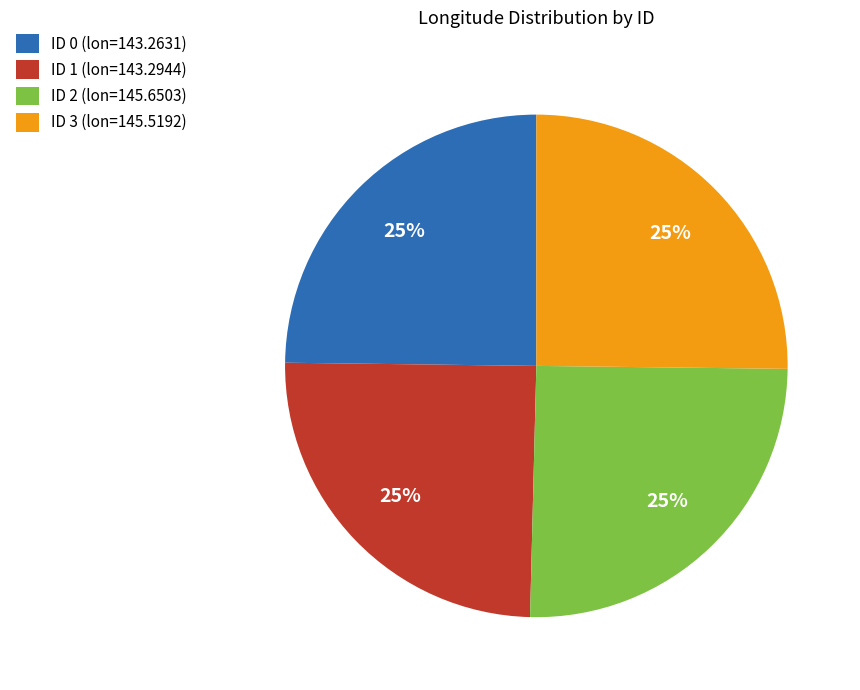

True or false: ID 3 (lon=145.5192) accounts for 25% of the total.

True